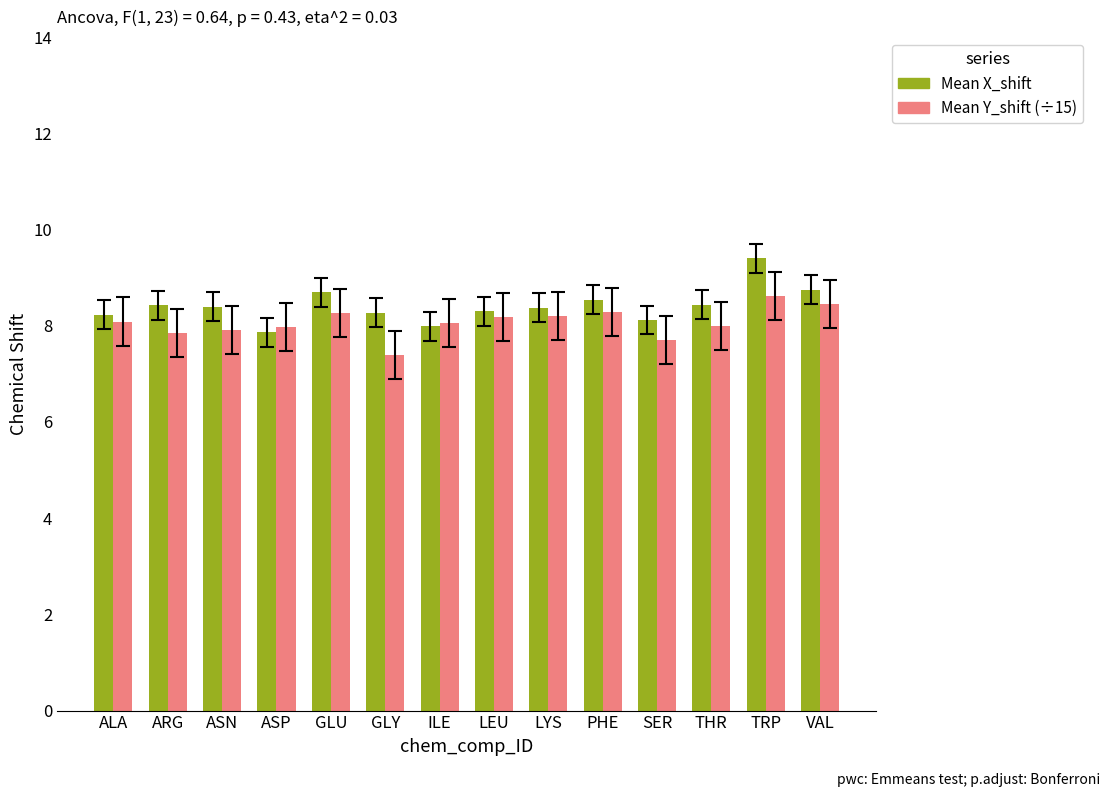

At which category is the sum across all series the highest?

TRP